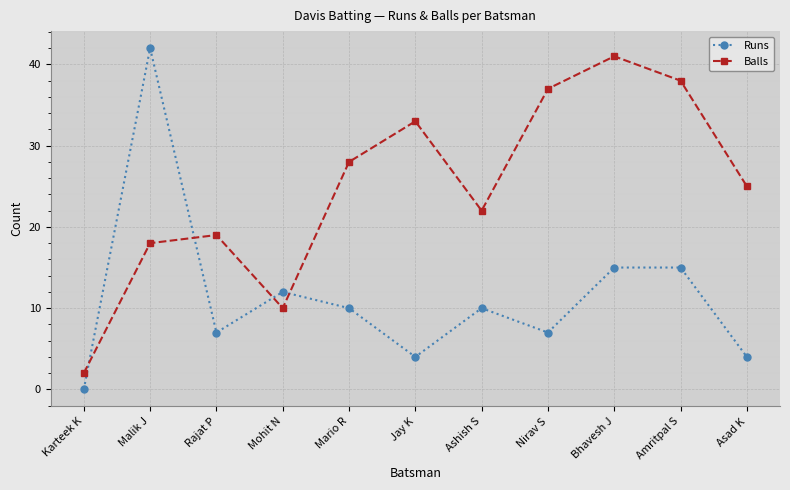

What is the total value across all series at Mario R?

38